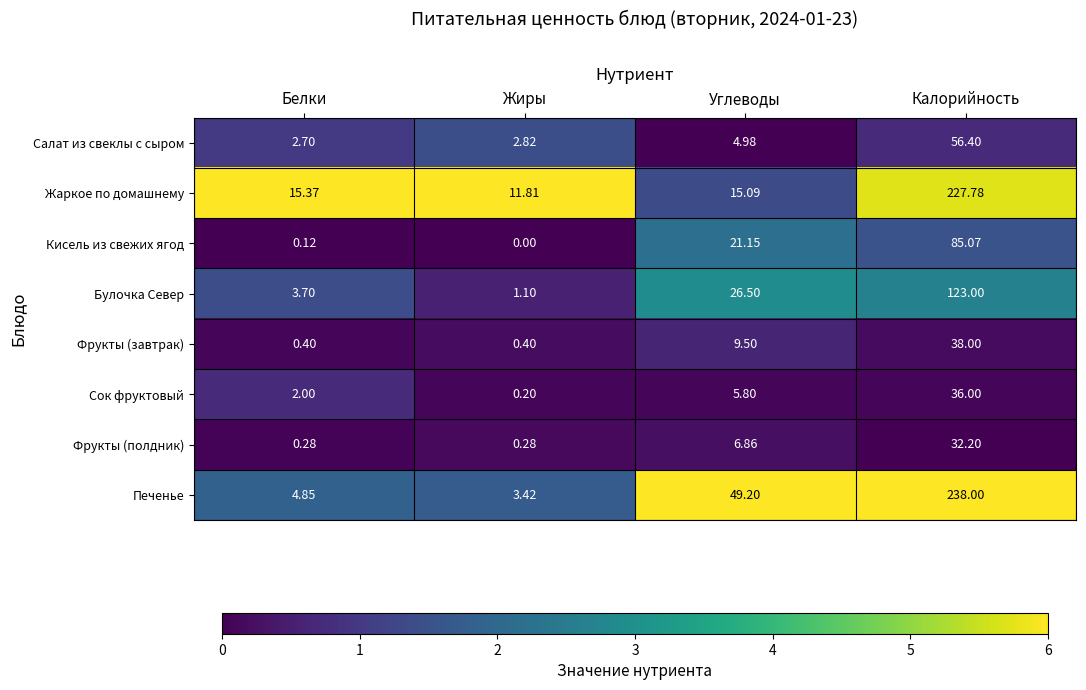

Where is Сок фруктовый nearest to the value 18?

Углеводы